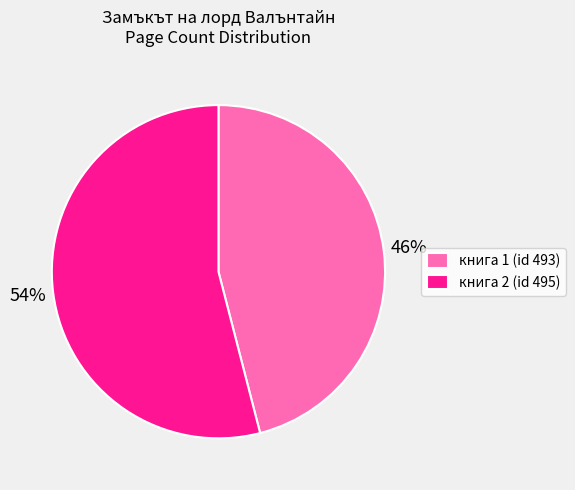

What is the majority slice?

книга 2 (id 495)